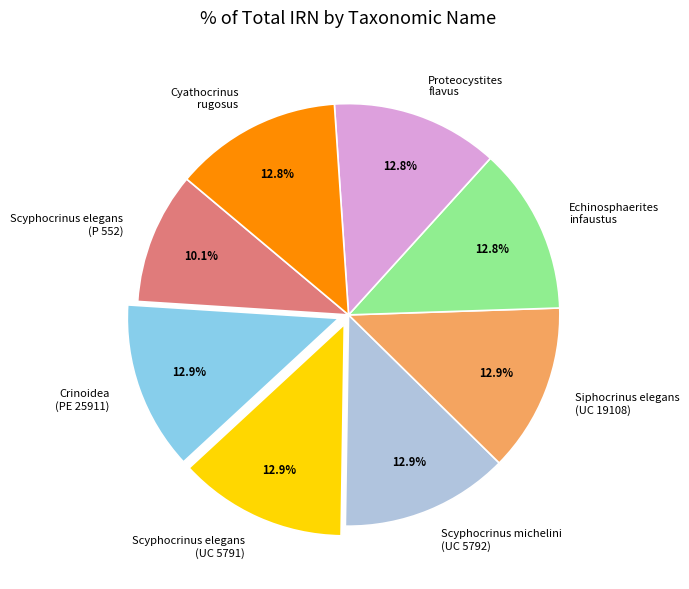

How many segments does this pie chart have?

8